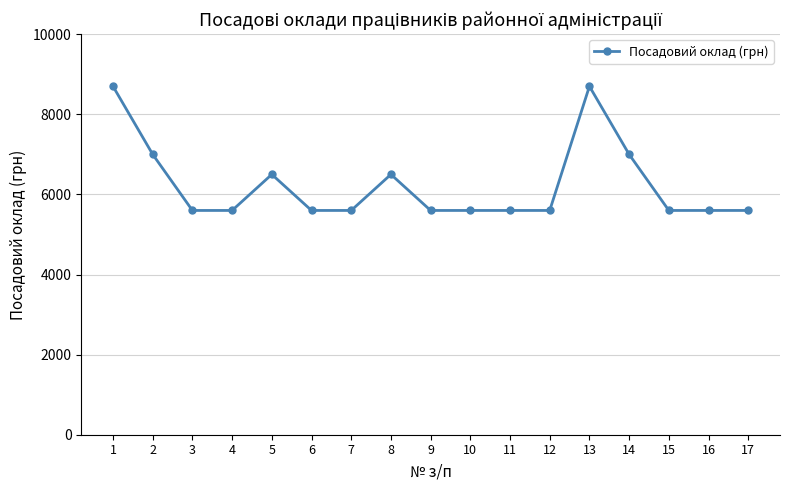

What is the minimum value shown in the chart?

5600